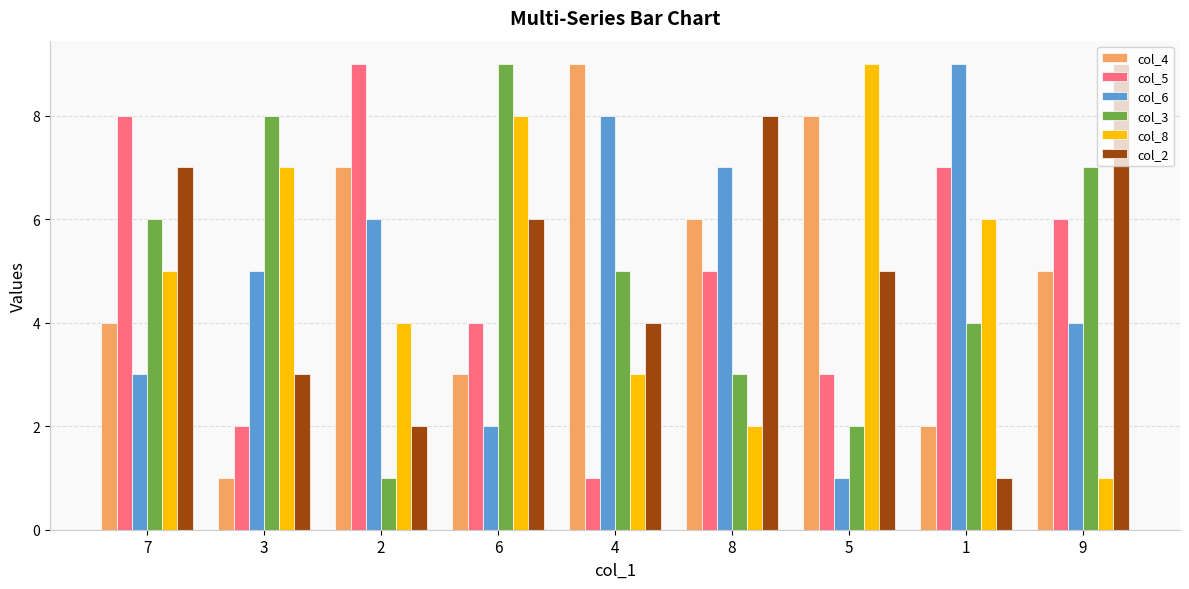

Which series changed the most between 6 and 9?

col_8